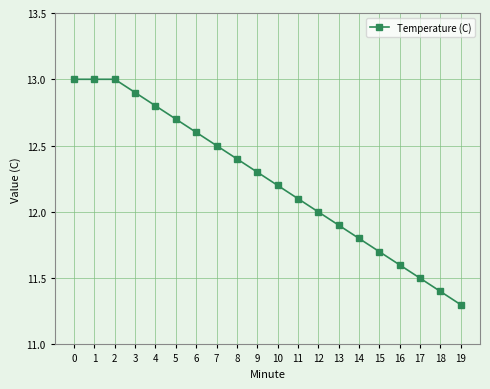

How many lines are shown in the chart?

1